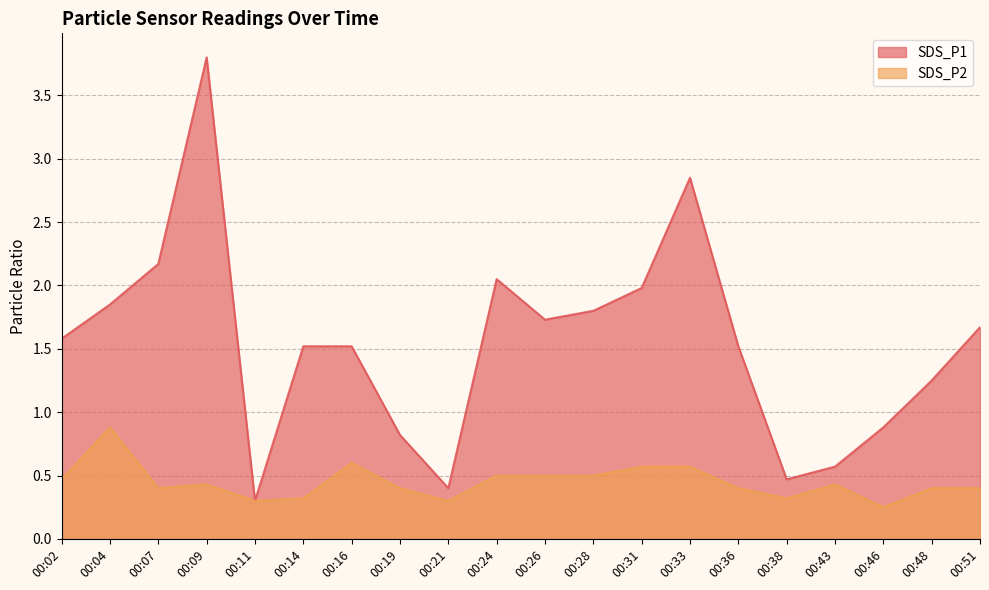

In SDS_P2, how many points are higher than both neighbors (excluding endpoints)?

4